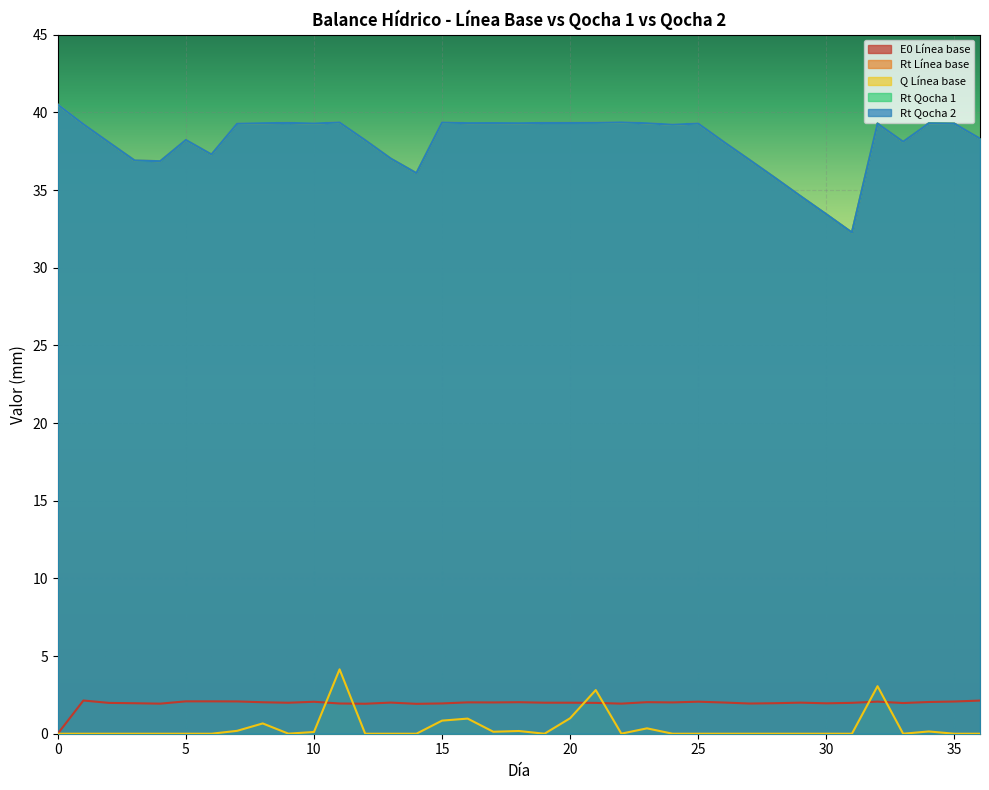

What is the total value across all series at 30?

102.3